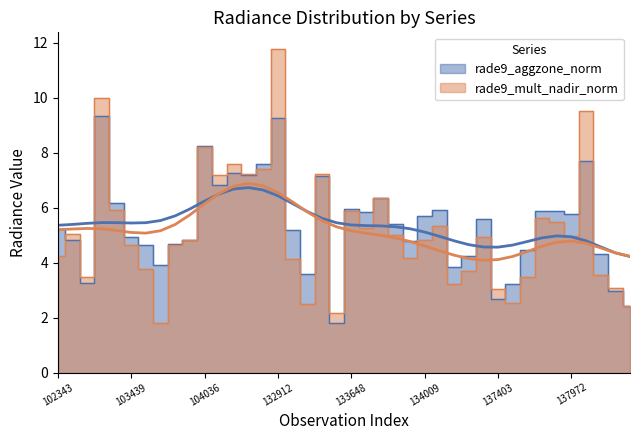

Between 104278 and 102844, which is larger?

104278